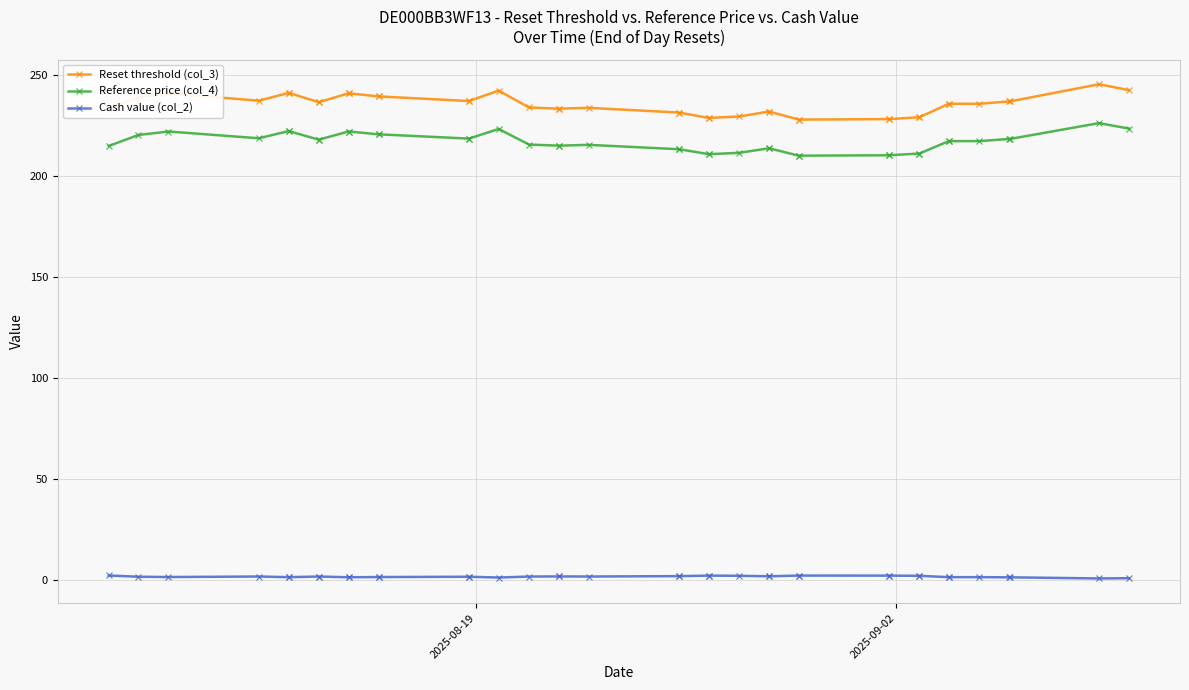

At how many categories does at least one series exceed 50?

39